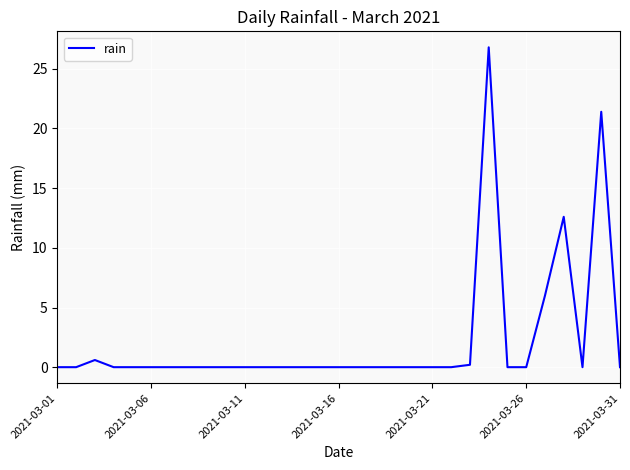

What is the difference between the second highest and minimum values?

21.4